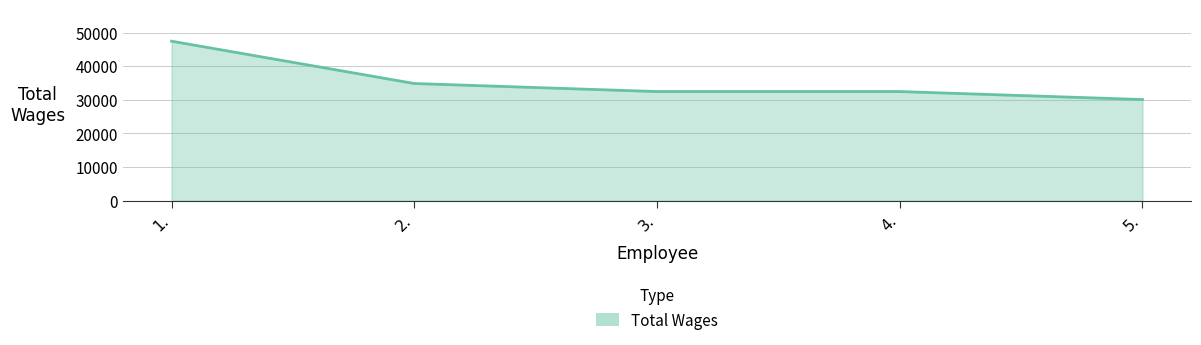

At which category does the chart reach its peak across all series?

1.